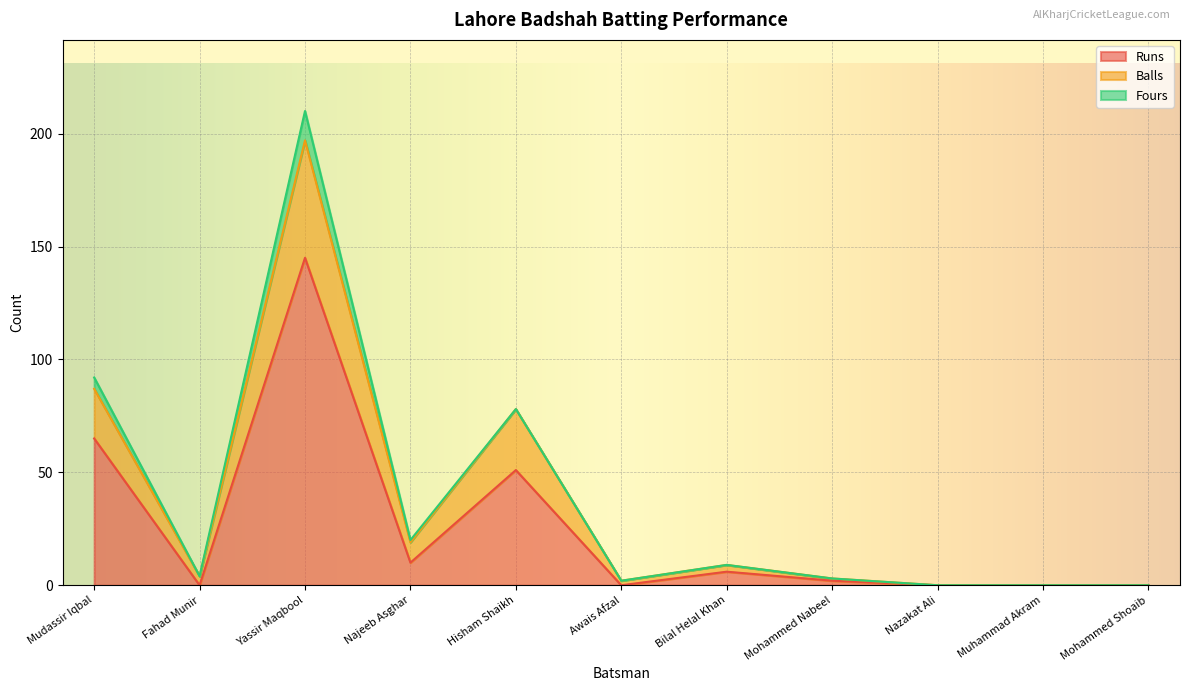

How many interior local peaks does the Runs series have?

3